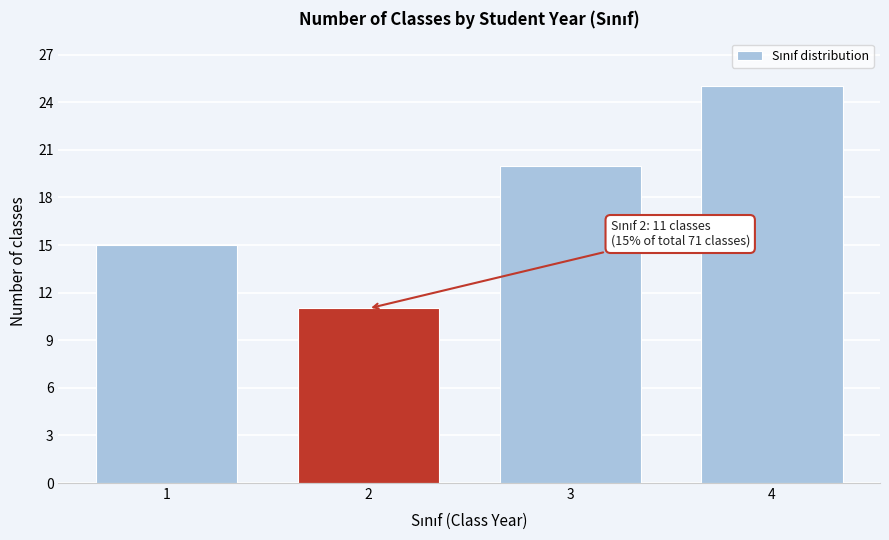

Reading left to right, what are all the values shown in this chart?

1=15	2=11	3=20	4=25